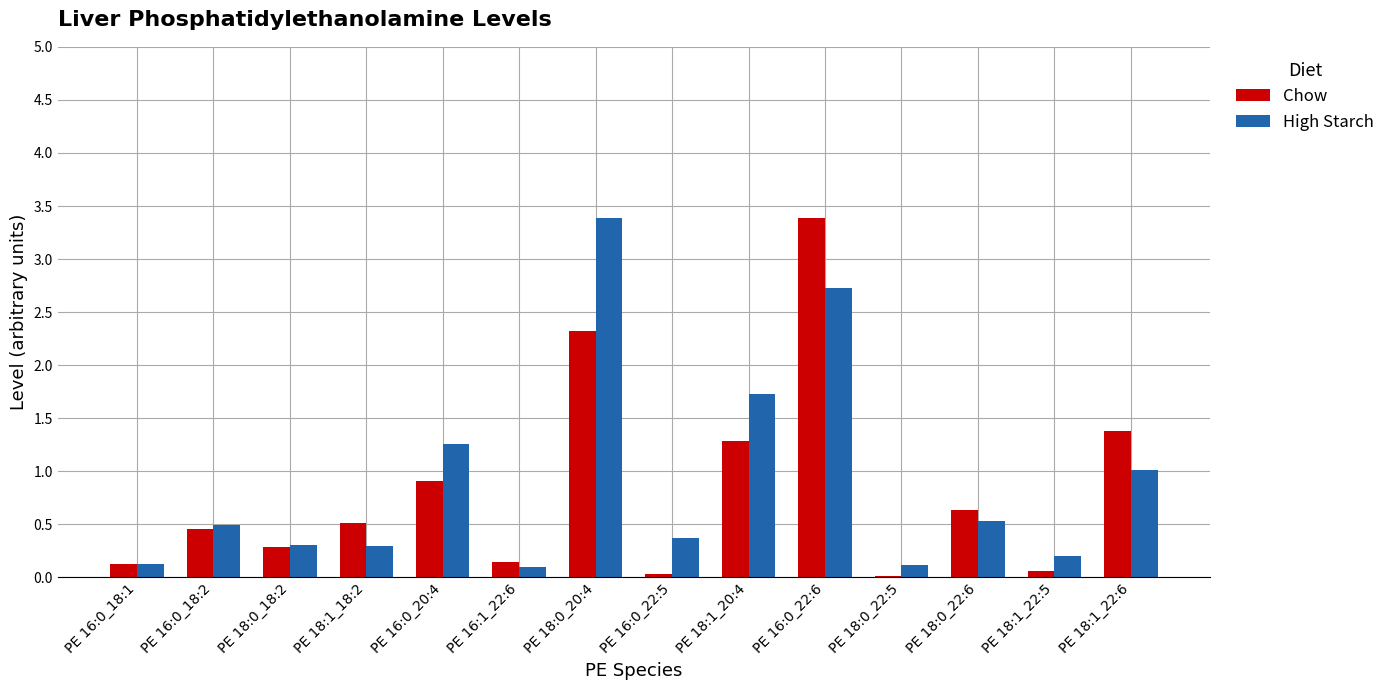

What is the maximum value for High Starch?

3.4